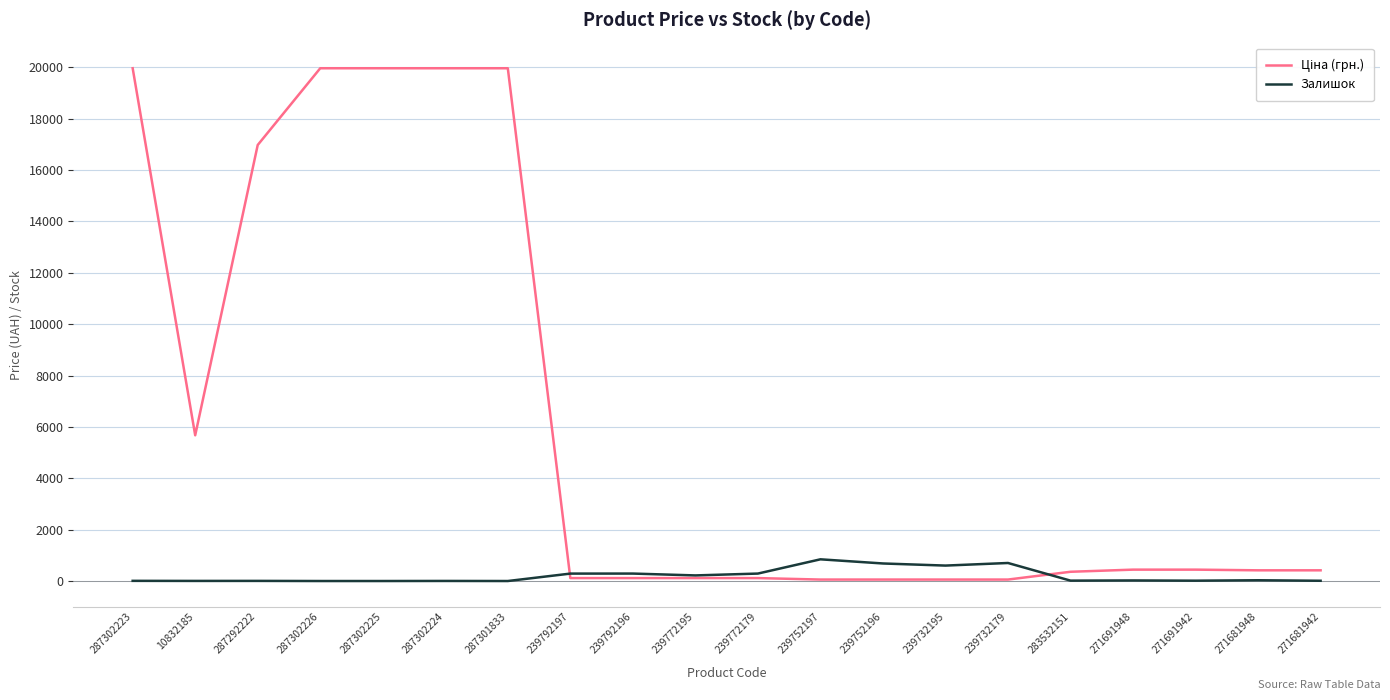

What is the spread (max minus min) of values at 287302226?

19964.2